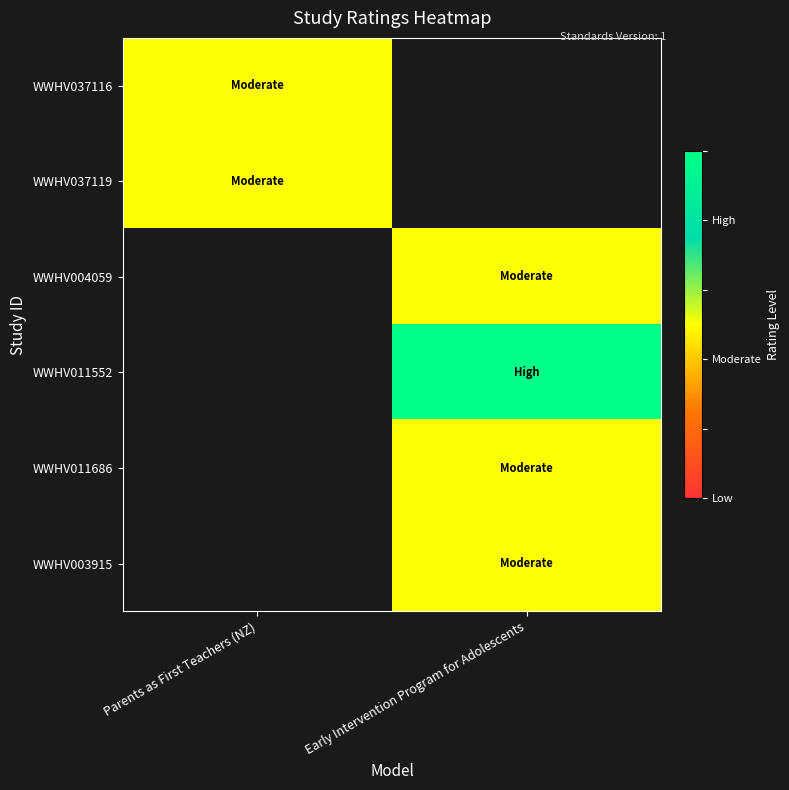

At how many categories does at least one series exceed 0?

2